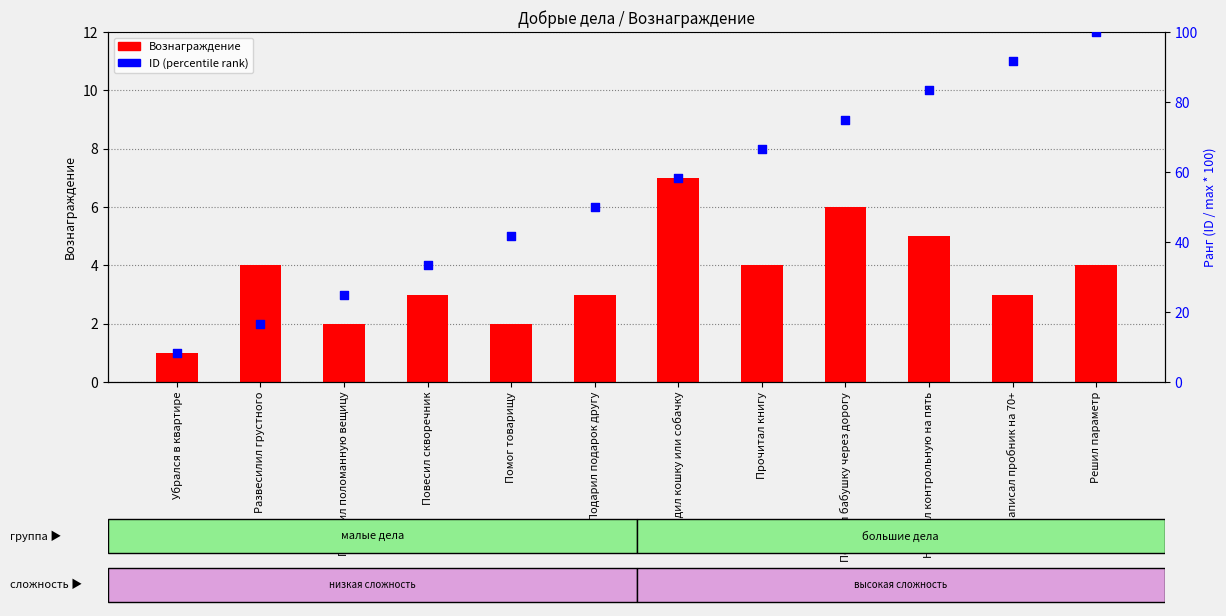

What are all the series names shown in the legend?

Вознаграждение, ID (percentile rank)